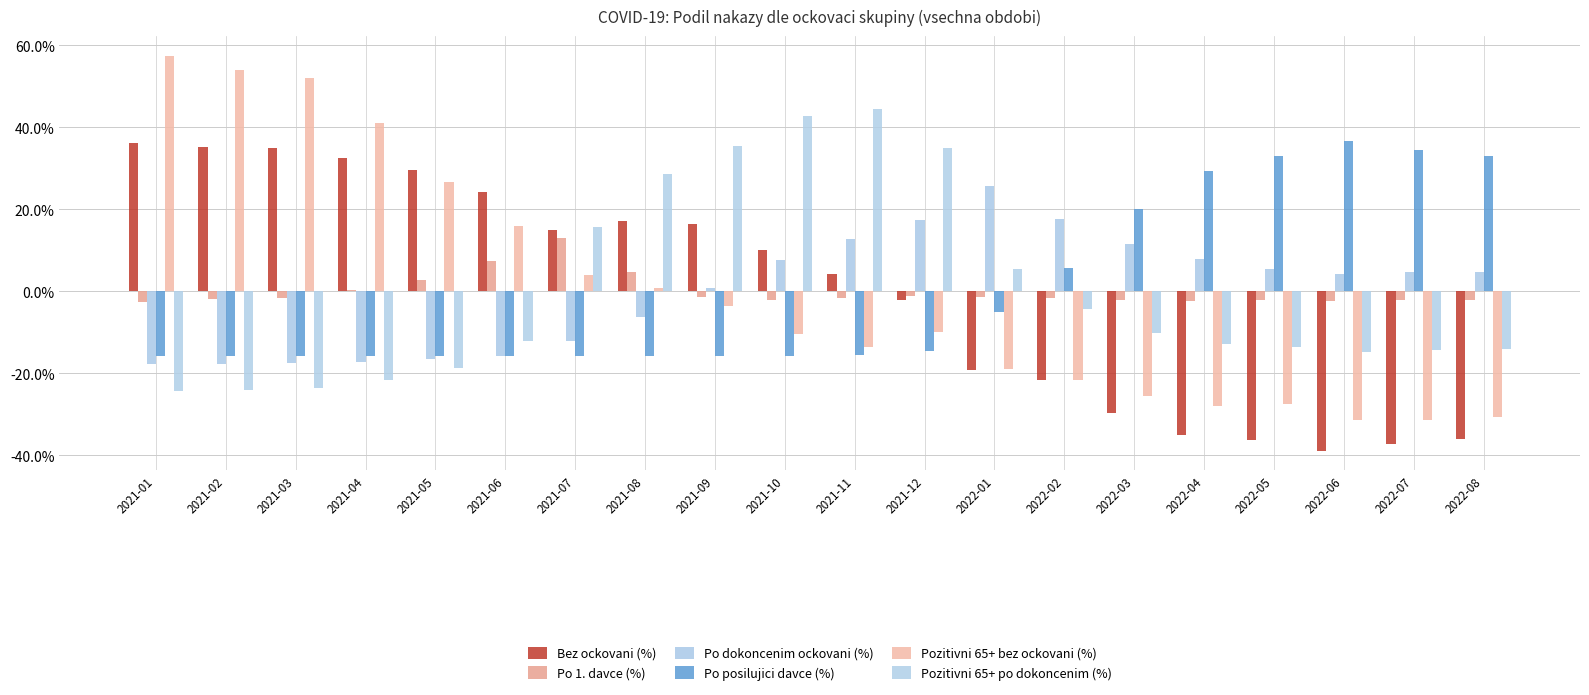

Rank the categories by Po 1. davce (%) value from lowest to highest.

2021-01, 2022-06, 2022-04, 2022-07, 2022-05, 2022-08, 2022-03, 2021-10, 2021-02, 2022-02, 2021-03, 2021-11, 2022-01, 2021-09, 2021-12, 2021-04, 2021-05, 2021-08, 2021-06, 2021-07